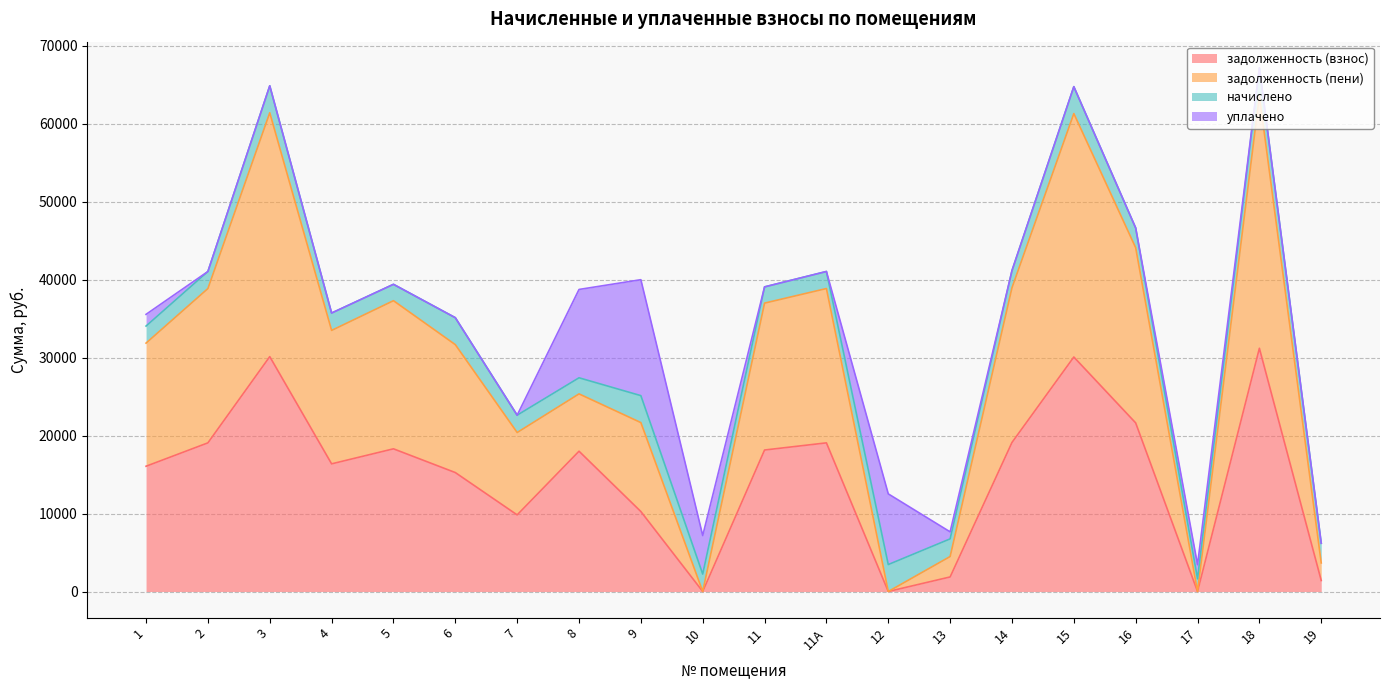

What is the total value across all series at 7?

22618.9